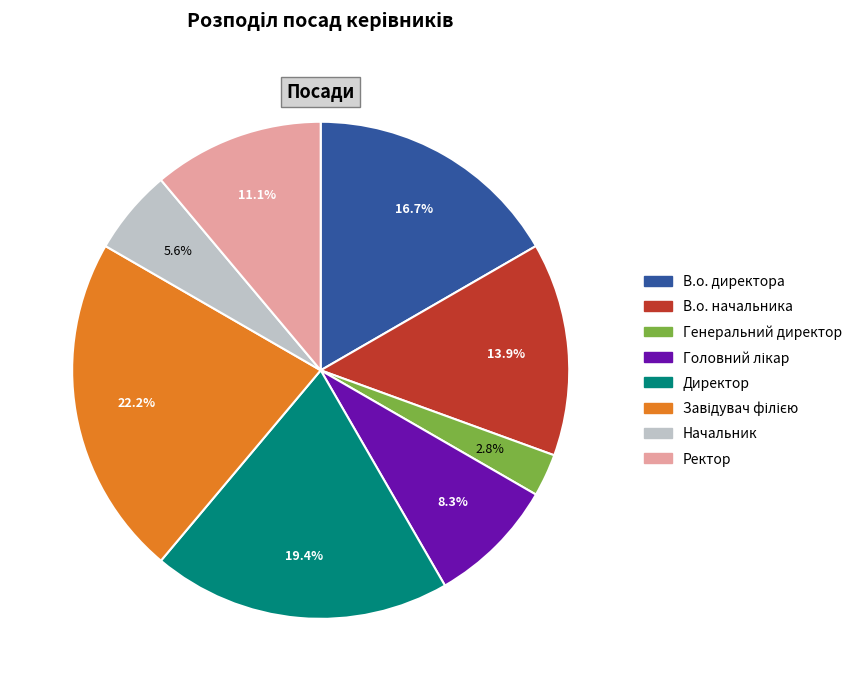

How many slices are in this pie chart?

8